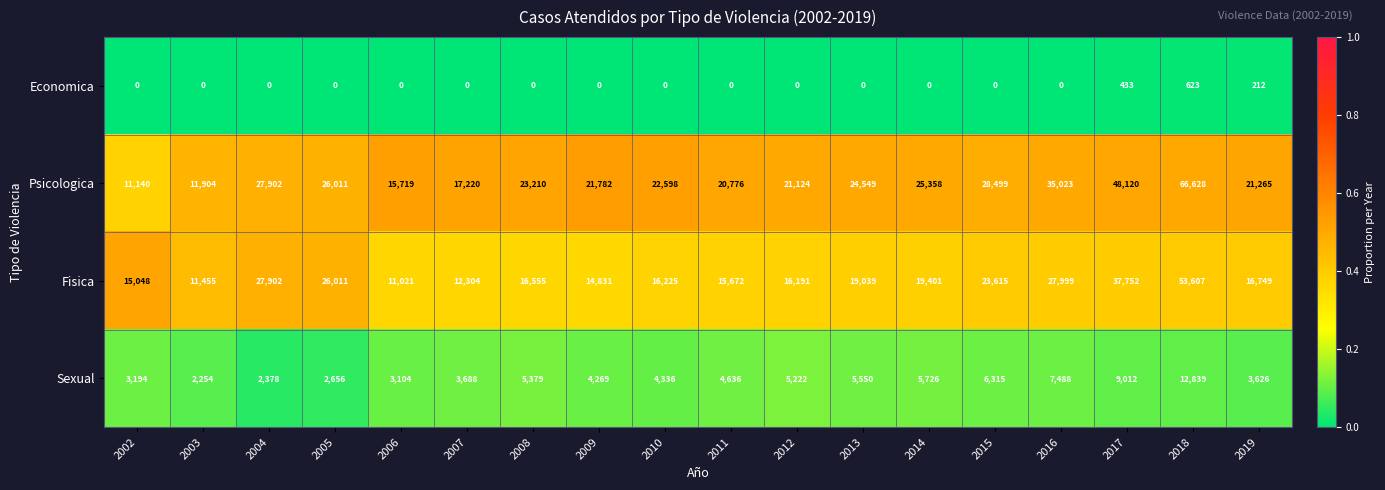

Which series changed the most between 2003 and 2016?

Psicologica